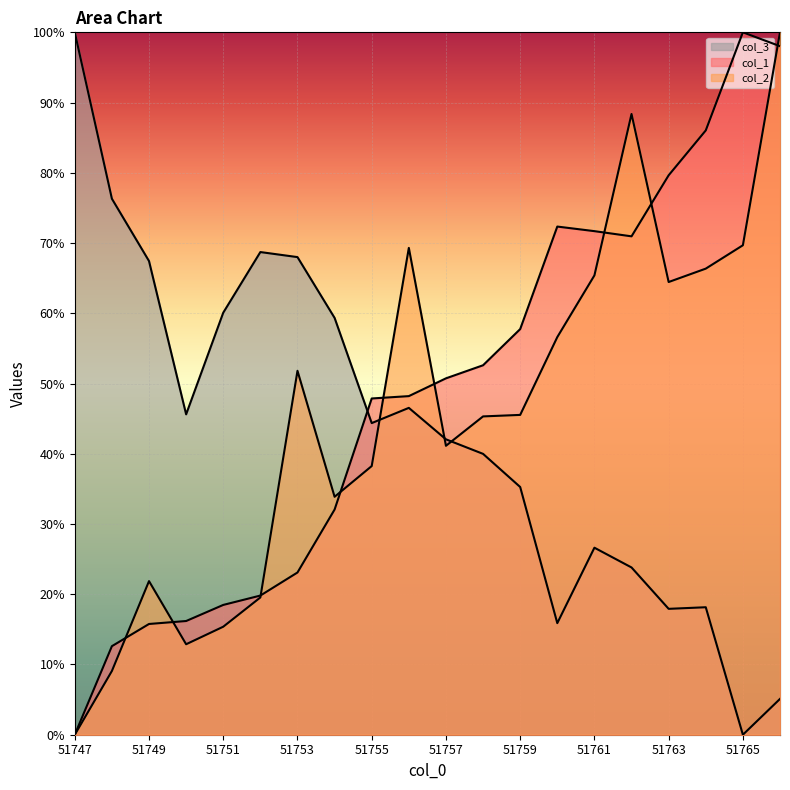

Reading left to right, extract all data points from this chart.

col_1: 51747=0.0	51748=12.6	51749=15.8	51750=16.2	51751=18.5	51752=19.8	51753=23.1	51754=32.1	51755=47.9	51756=48.2	51757=50.7	51758=52.6	51759=57.7	51760=72.3	51761=71.7	51762=71.0	51763=79.6	51764=86.0	51765=100.0	51766=98.0
col_2: 51747=0.0	51748=9.1	51749=21.9	51750=12.9	51751=15.4	51752=19.5	51753=51.8	51754=33.9	51755=38.2	51756=69.3	51757=41.1	51758=45.3	51759=45.5	51760=56.6	51761=65.4	51762=88.4	51763=64.5	51764=66.4	51765=69.7	51766=100.0
col_3: 51747=100.0	51748=76.3	51749=67.4	51750=45.6	51751=60.1	51752=68.7	51753=68.0	51754=59.3	51755=44.4	51756=46.5	51757=42.1	51758=40.0	51759=35.3	51760=15.9	51761=26.6	51762=23.8	51763=17.9	51764=18.1	51765=0.0	51766=5.1